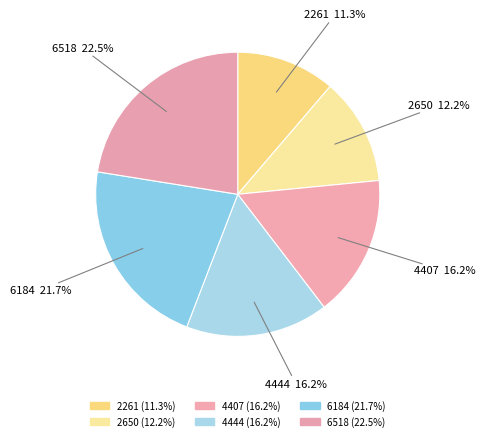

How many segments does this pie chart have?

6